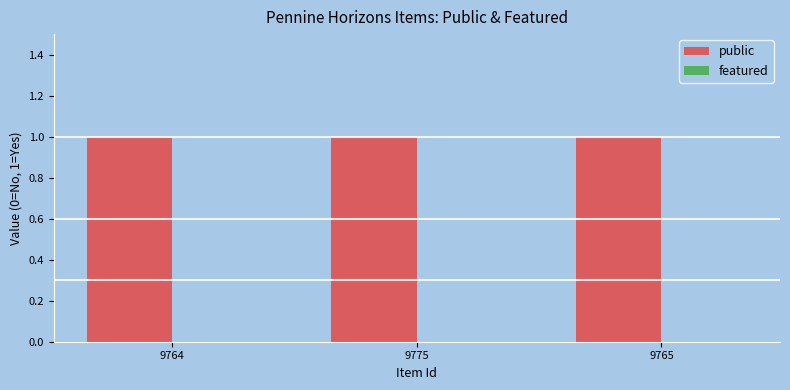

Is it true that featured equals 0 at 9775?

True